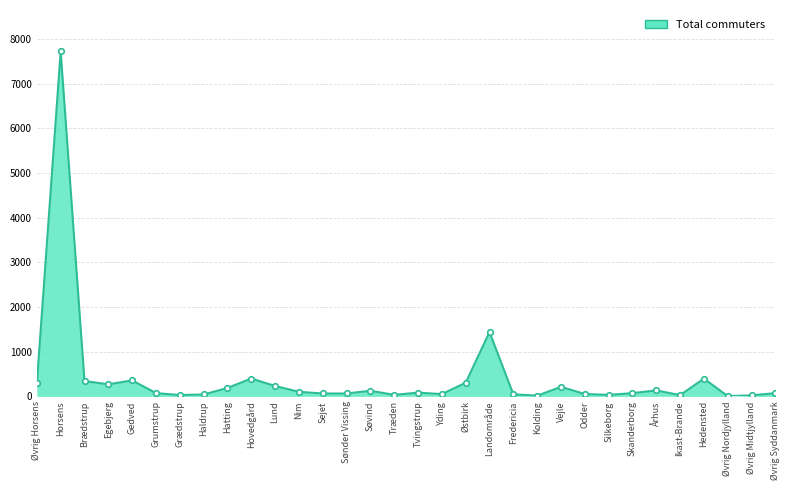

At which label does the data first exceed 84?

Øvrig Horsens